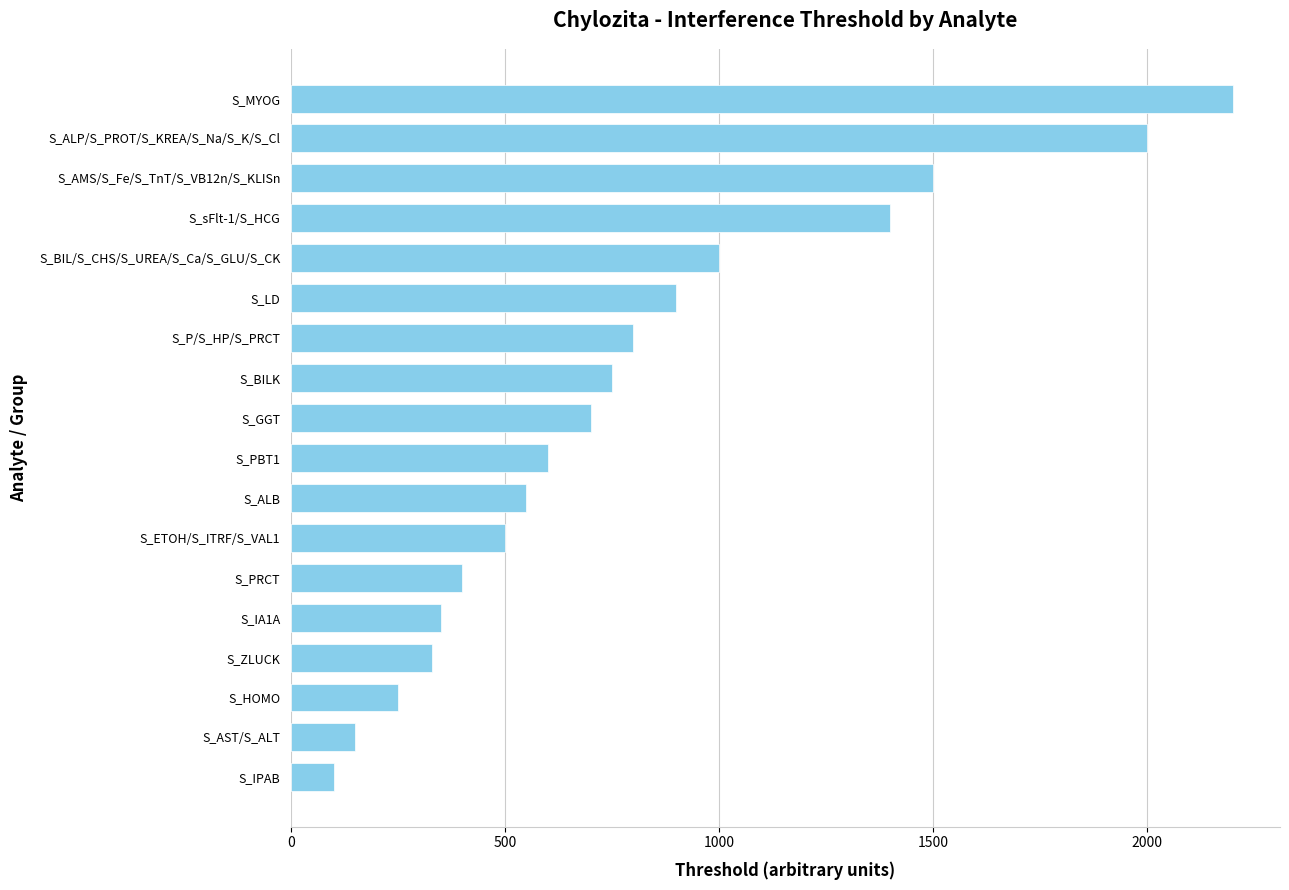

What is the difference between the maximum and minimum values?

2100